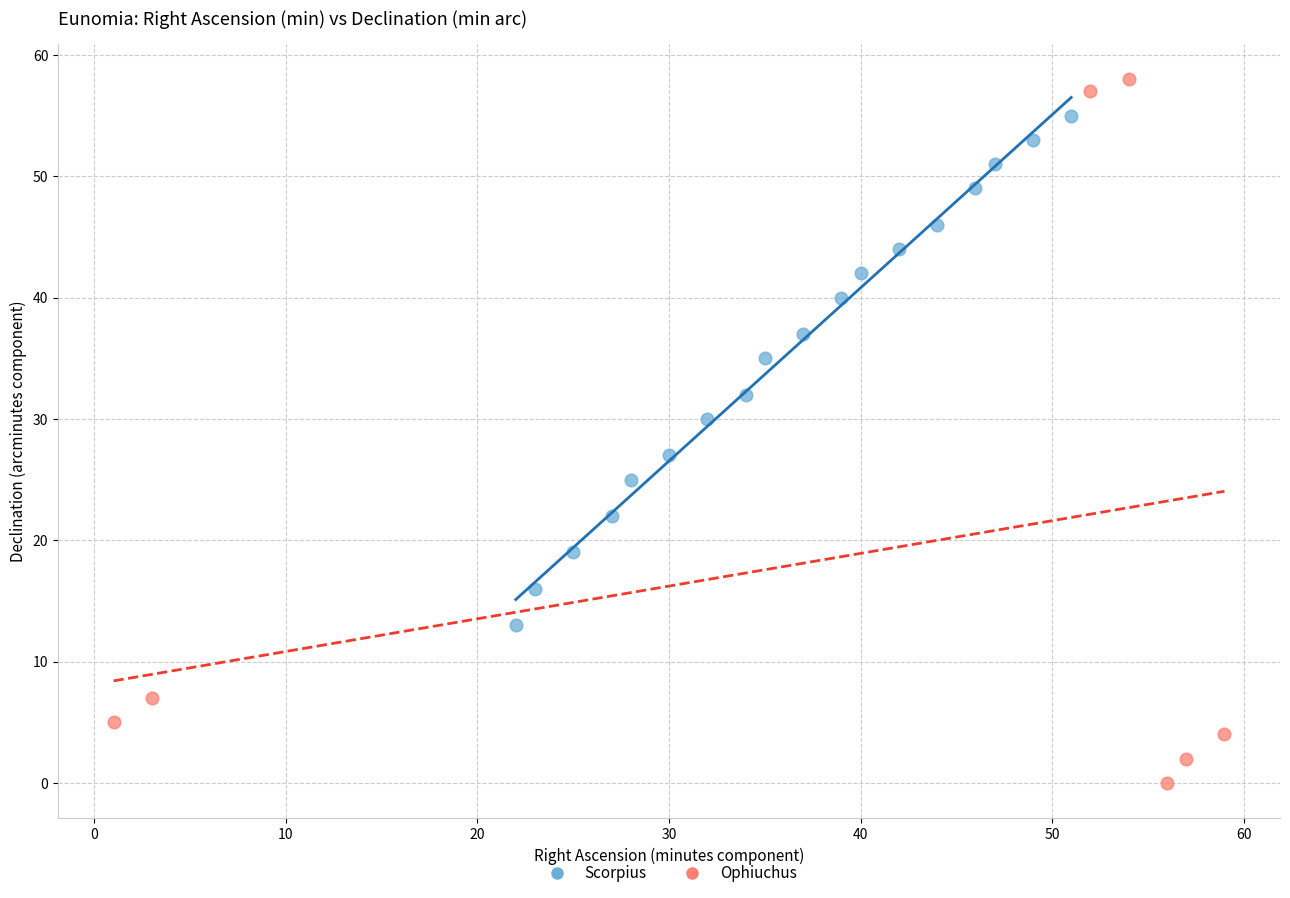

Which series has the largest Y range (max minus min)?

Ophiuchus